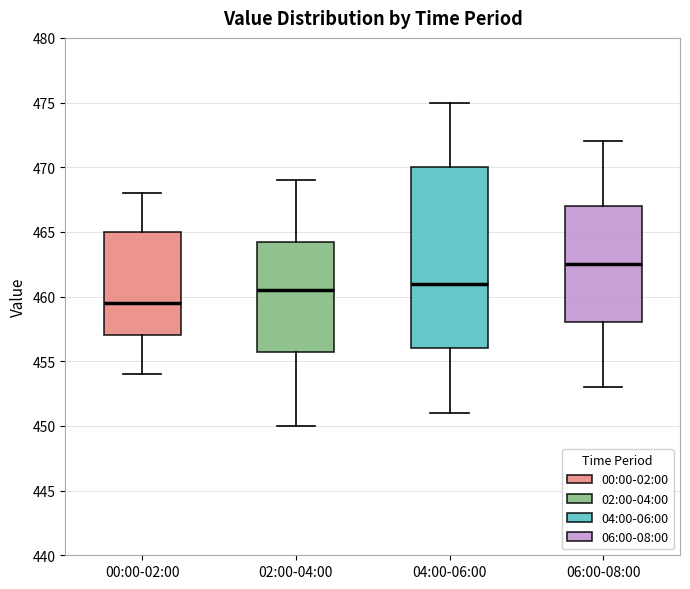

Reading left to right, read every box against the y-axis: the position of its median line, the range the box covers, and the ends of its whiskers. The values are not printed on the chart, so give them approximately, as read against the axis.

00:00-02:00: median 459.5, box 457.0 to 465.0, whiskers 454.0 to 468.0
02:00-04:00: median 460.5, box 456.0 to 464.5, whiskers 450.0 to 469.0
04:00-06:00: median 461.0, box 456.0 to 470.0, whiskers 451.0 to 475.0
06:00-08:00: median 462.5, box 458.0 to 467.0, whiskers 453.0 to 472.0